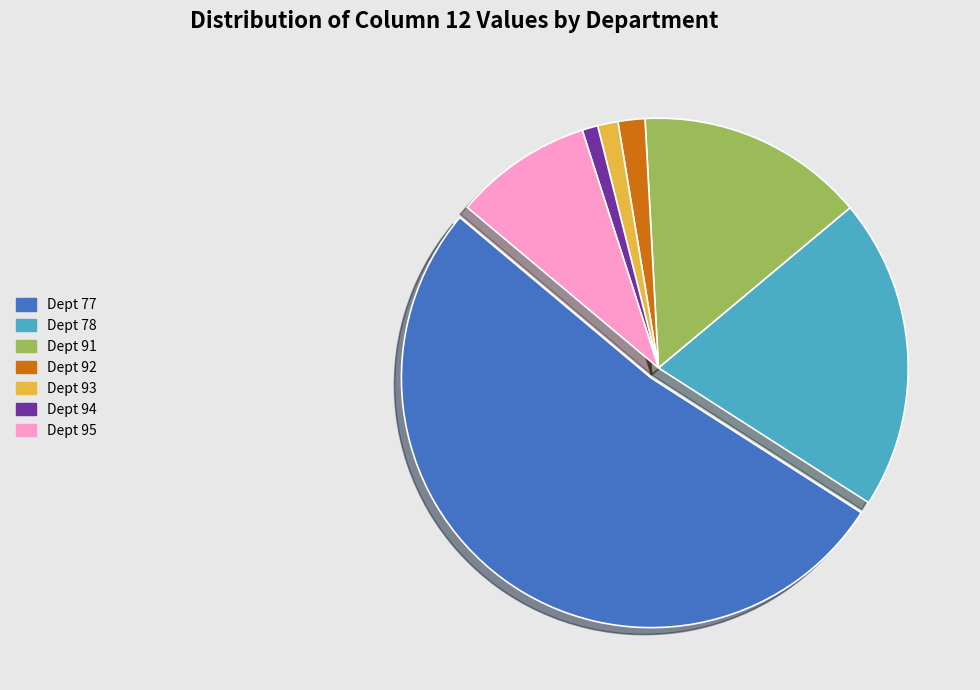

How many segments does this pie chart have?

7